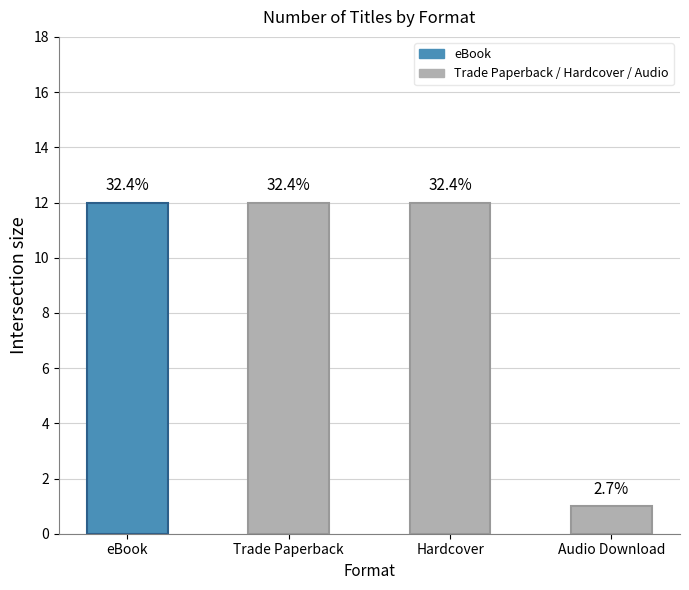

How many bars are there in total?

4